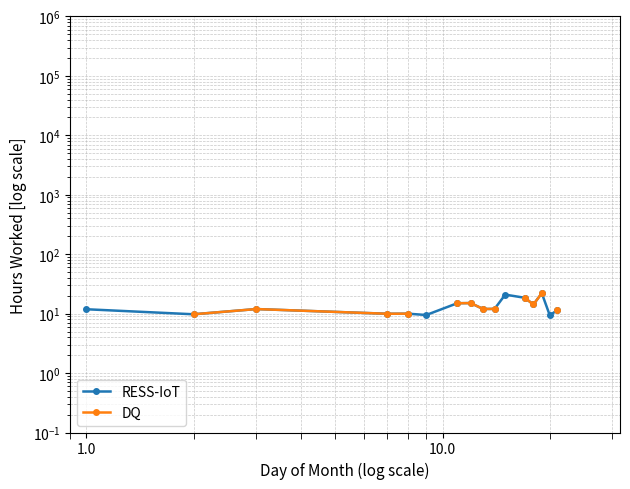

In DQ, how many points are lower than both neighbors (excluding endpoints)?

3